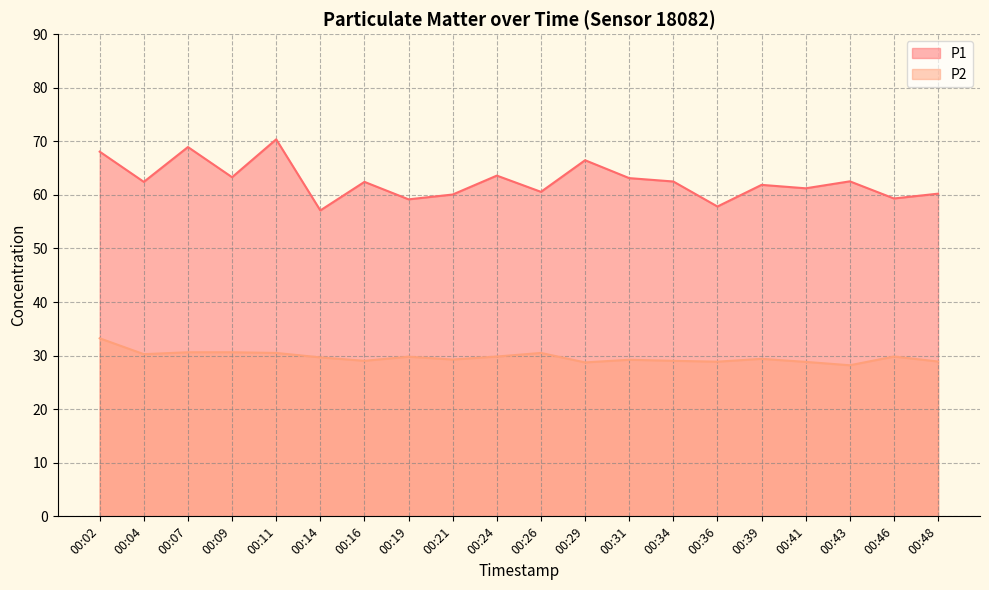

True or false: P1 has a value of 62.4 at 00:16.

True